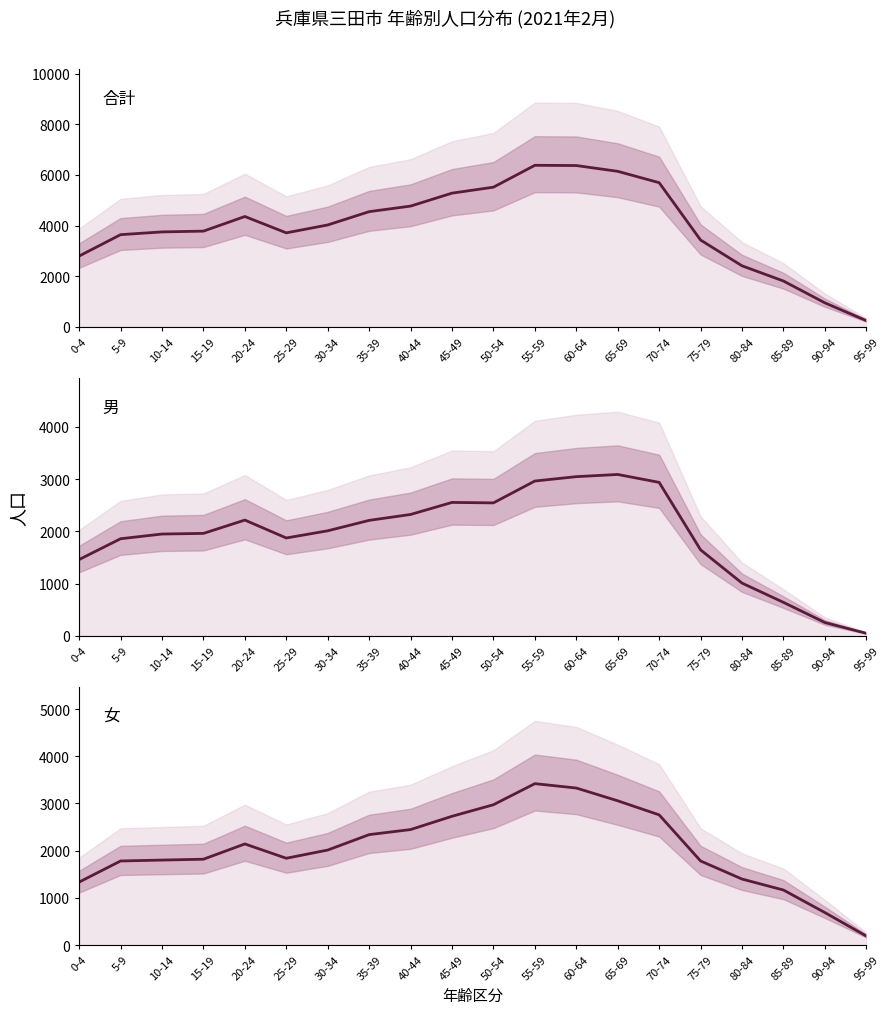

At how many categories does at least one series exceed 5173?

6